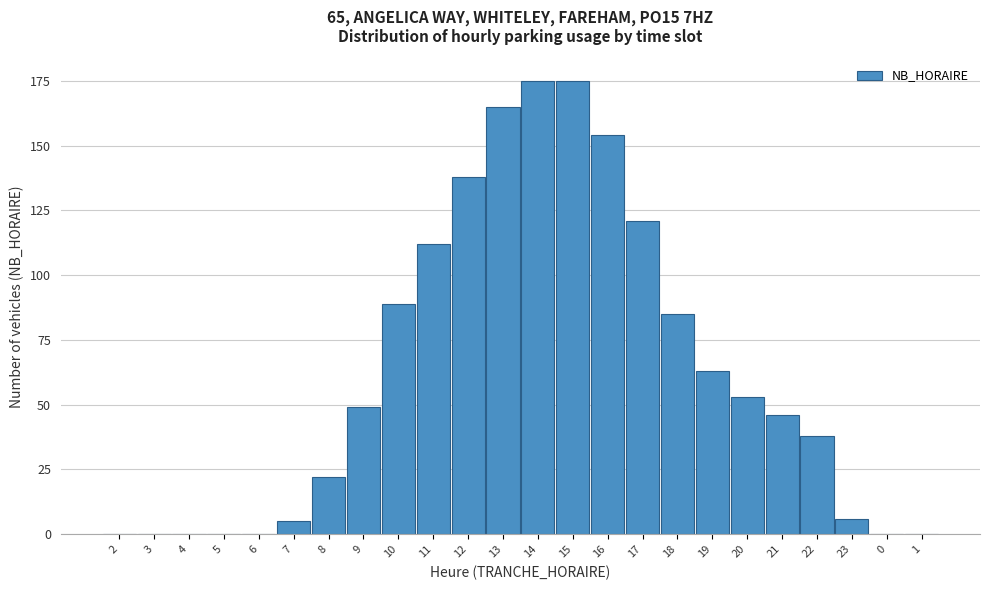

Reading left to right, extract all data points from this chart.

2=0	3=0	4=0	5=0	6=0	7=5	8=22	9=49	10=89	11=112	12=138	13=165	14=175	15=175	16=154	17=121	18=85	19=63	20=53	21=46	22=38	23=6	0=0	1=0